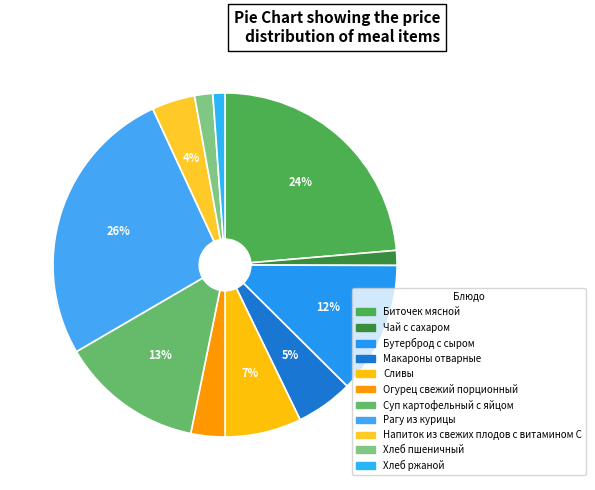

What percentage is the Бутерброд с сыром slice, to the nearest percent?

12%